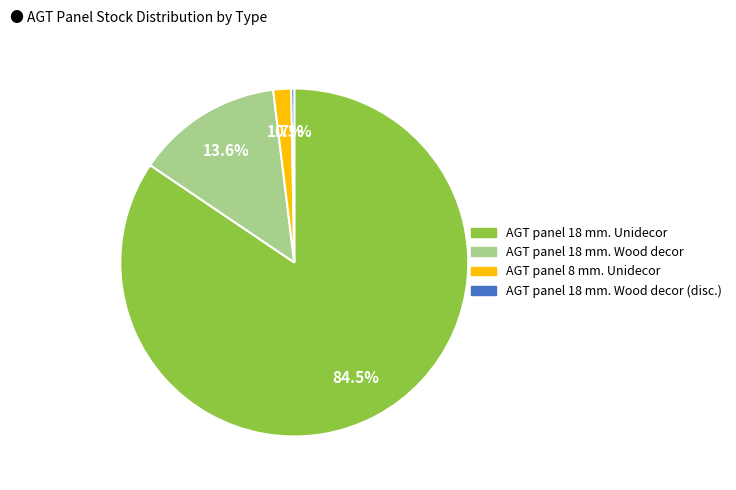

Which slice is the largest?

AGT panel 18 mm. Unidecor